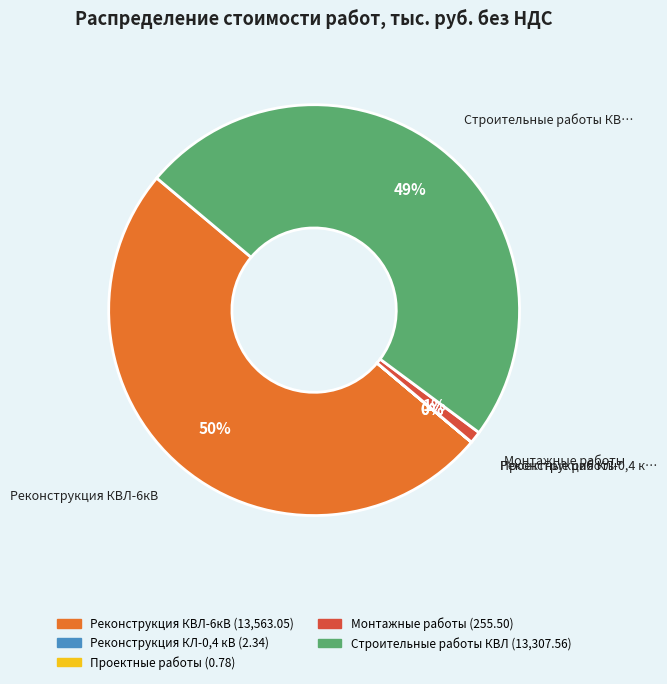

Does Строительные работы КВЛ account for over 50% of the chart?

No